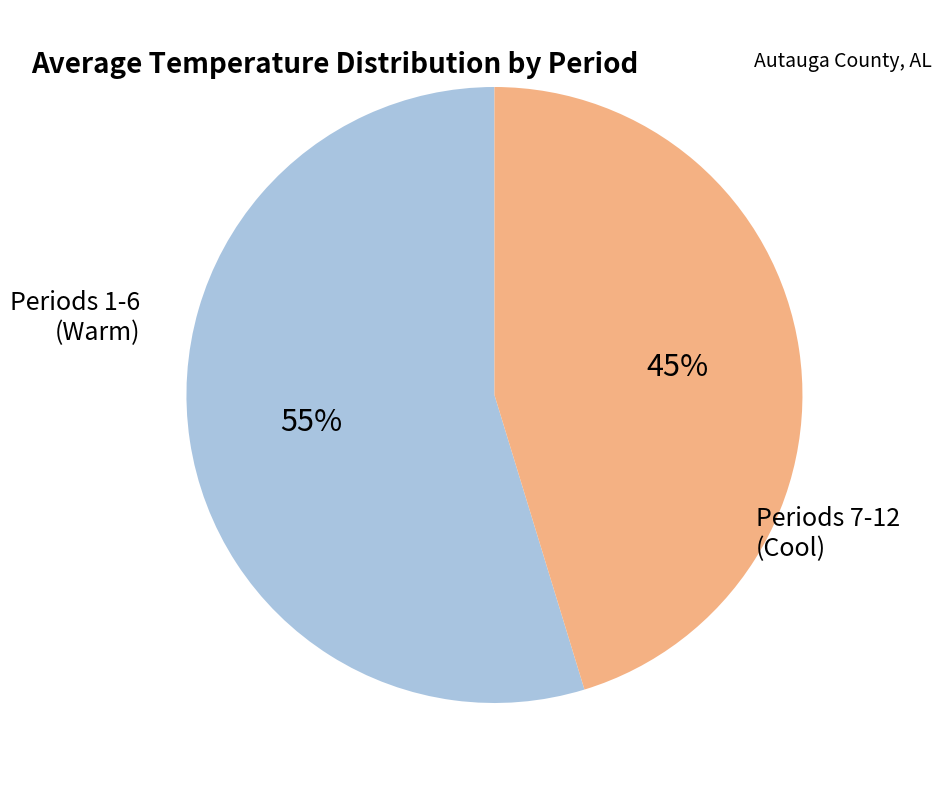

Which category has the biggest portion of the pie?

Periods 1-6 (Warm)